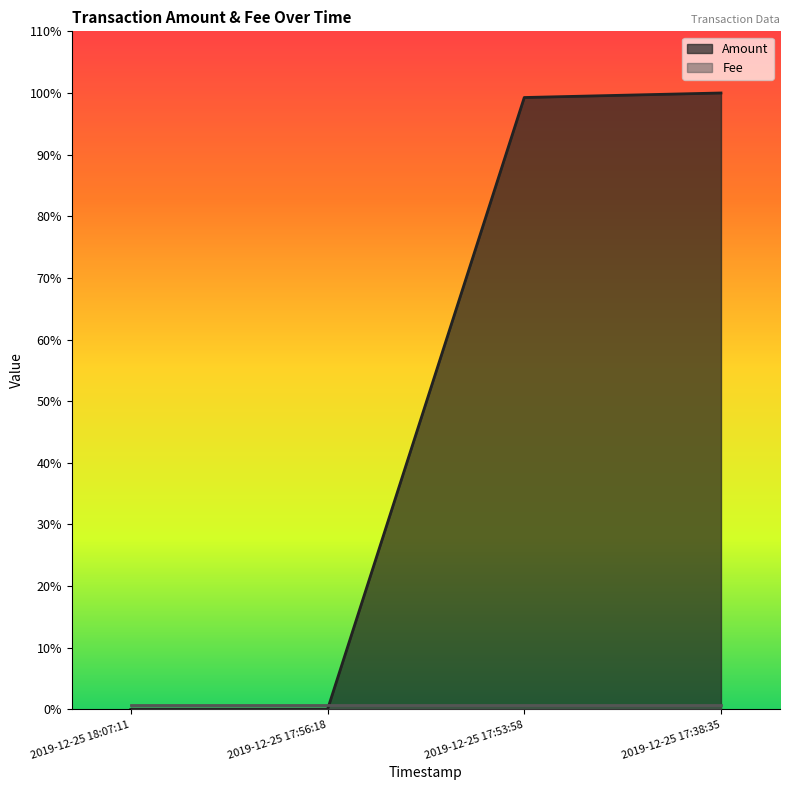

How many values are above zero?

2